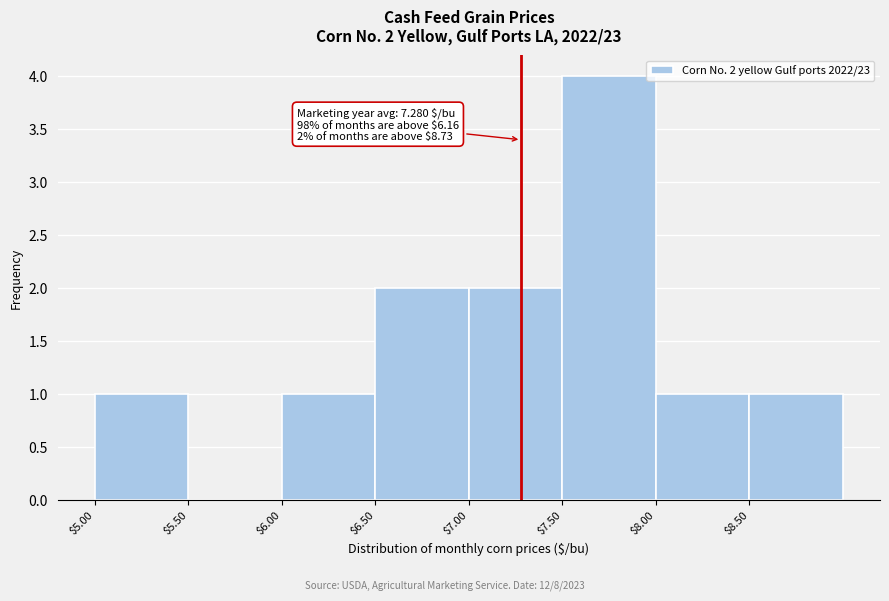

Which range on the x-axis has the tallest bar?

7.5 to 8.0